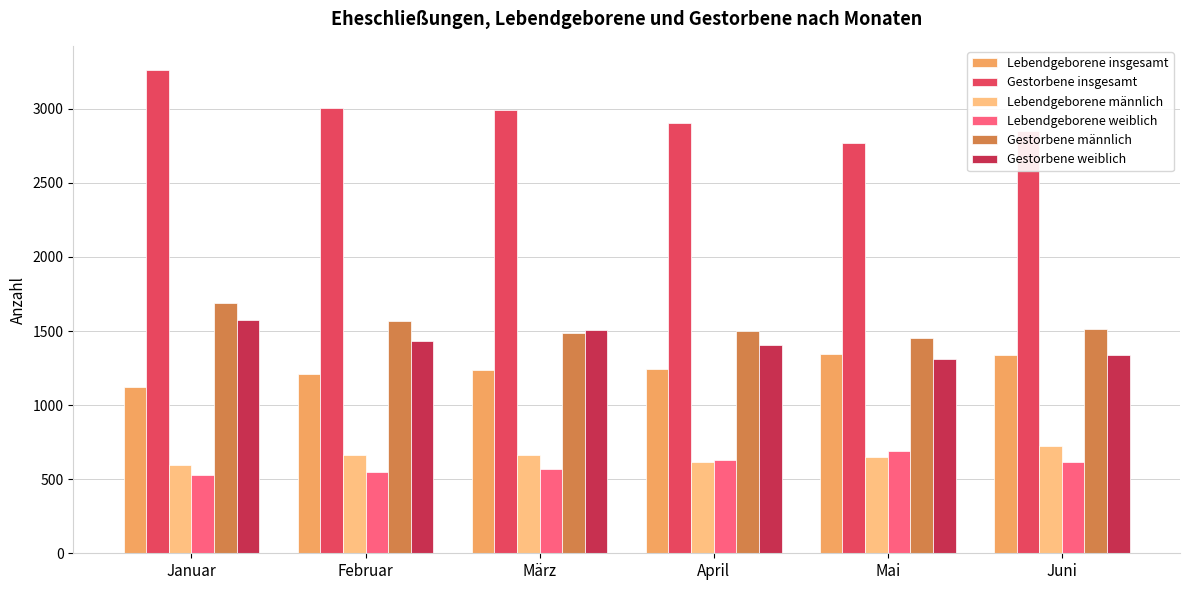

How many distinct data groups are displayed?

6